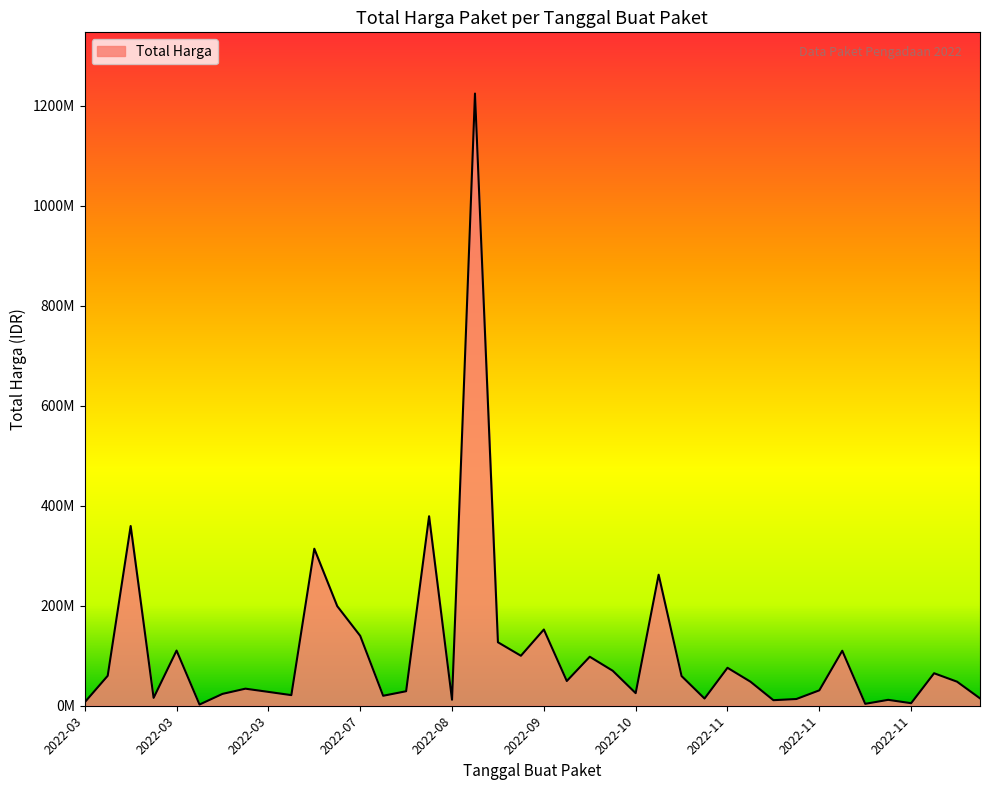

How many interior local peaks (higher than both neighbors) does the data have?

13